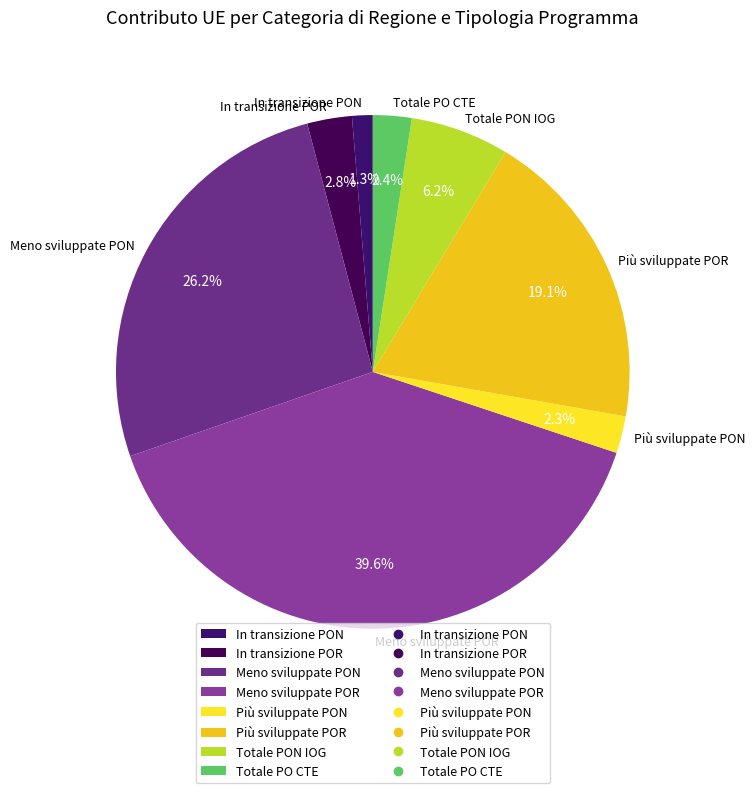

Does Più sviluppate POR account for over 50% of the chart?

No